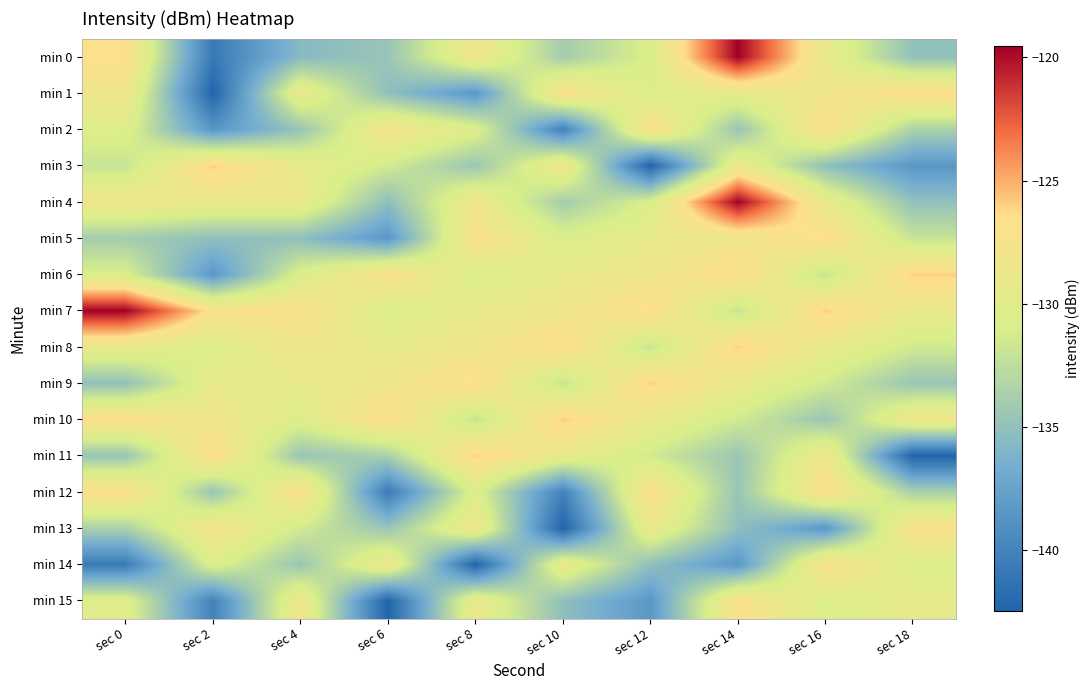

Reading left to right, transcribe all the data shown in this chart.

min 0: sec 0=-126.7	sec 2=-140.8	sec 4=-135.5	sec 6=-134.6	sec 8=-128.3	sec 10=-133.9	sec 12=-130.8	sec 14=-119.6	sec 16=-129.1	sec 18=-135.0
min 1: sec 0=-128.2	sec 2=-142.5	sec 4=-128.9	sec 6=-135.1	sec 8=-138.4	sec 10=-127.0	sec 12=-130.6	sec 14=-129.3	sec 16=-128.3	sec 18=-126.4
min 2: sec 0=-130.3	sec 2=-138.5	sec 4=-134.7	sec 6=-127.7	sec 8=-130.4	sec 10=-140.1	sec 12=-126.7	sec 14=-134.6	sec 16=-126.6	sec 18=-133.6
min 3: sec 0=-132.0	sec 2=-125.9	sec 4=-129.1	sec 6=-131.4	sec 8=-134.6	sec 10=-128.2	sec 12=-142.5	sec 14=-128.9	sec 16=-135.1	sec 18=-138.4
min 4: sec 0=-128.3	sec 2=-128.9	sec 4=-128.9	sec 6=-135.1	sec 8=-128.3	sec 10=-133.9	sec 12=-130.8	sec 14=-119.6	sec 16=-129.1	sec 18=-135.0
min 5: sec 0=-133.9	sec 2=-135.1	sec 4=-135.1	sec 6=-138.4	sec 8=-127.0	sec 10=-130.6	sec 12=-129.3	sec 14=-128.3	sec 16=-126.4	sec 18=-132.0
min 6: sec 0=-130.8	sec 2=-138.4	sec 4=-130.6	sec 6=-127.0	sec 8=-130.6	sec 10=-129.3	sec 12=-128.3	sec 14=-126.4	sec 16=-132.0	sec 18=-125.9
min 7: sec 0=-119.6	sec 2=-127.0	sec 4=-127.0	sec 6=-130.6	sec 8=-129.3	sec 10=-128.3	sec 12=-126.4	sec 14=-132.0	sec 16=-125.9	sec 18=-129.1
min 8: sec 0=-129.1	sec 2=-130.6	sec 4=-128.3	sec 6=-129.3	sec 8=-128.3	sec 10=-126.4	sec 12=-132.0	sec 14=-125.9	sec 16=-129.1	sec 18=-131.4
min 9: sec 0=-135.0	sec 2=-129.3	sec 4=-129.3	sec 6=-128.3	sec 8=-126.4	sec 10=-132.0	sec 12=-125.9	sec 14=-129.1	sec 16=-131.4	sec 18=-134.6
min 10: sec 0=-126.7	sec 2=-128.3	sec 4=-130.3	sec 6=-126.4	sec 8=-132.0	sec 10=-125.9	sec 12=-129.1	sec 14=-131.4	sec 16=-134.6	sec 18=-128.2
min 11: sec 0=-134.6	sec 2=-126.4	sec 4=-134.6	sec 6=-133.6	sec 8=-125.9	sec 10=-129.1	sec 12=-131.4	sec 14=-134.6	sec 16=-128.2	sec 18=-142.5
min 12: sec 0=-126.6	sec 2=-134.7	sec 4=-126.6	sec 6=-140.6	sec 8=-130.4	sec 10=-140.1	sec 12=-126.7	sec 14=-134.6	sec 16=-126.6	sec 18=-133.6
min 13: sec 0=-133.6	sec 2=-127.7	sec 4=-131.4	sec 6=-134.6	sec 8=-128.2	sec 10=-142.5	sec 12=-128.9	sec 14=-135.1	sec 16=-138.4	sec 18=-127.0
min 14: sec 0=-140.6	sec 2=-130.4	sec 4=-134.6	sec 6=-128.2	sec 8=-142.5	sec 10=-128.9	sec 12=-135.1	sec 14=-138.4	sec 16=-127.0	sec 18=-130.6
min 15: sec 0=-130.1	sec 2=-140.1	sec 4=-128.2	sec 6=-142.5	sec 8=-128.9	sec 10=-135.1	sec 12=-138.4	sec 14=-127.0	sec 16=-130.6	sec 18=-129.3